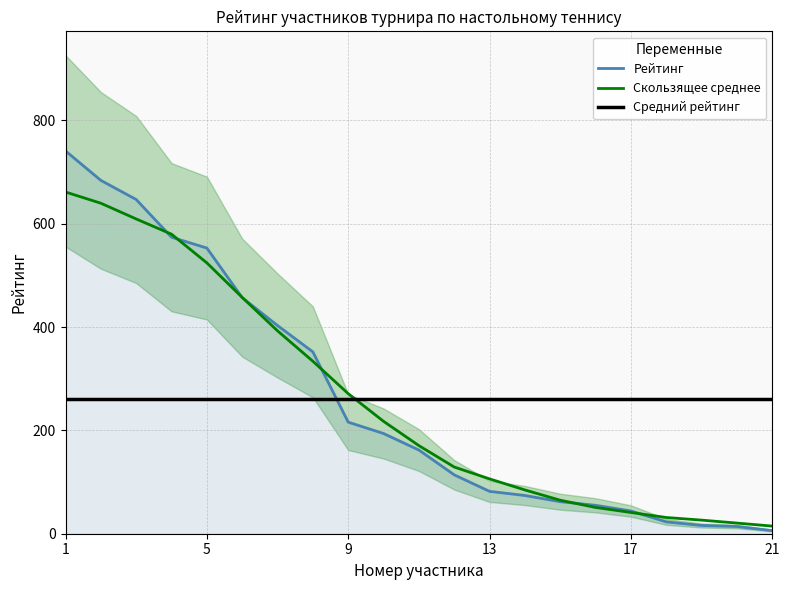

True or false: Рейтинг and Средний рейтинг cross at least once.

True